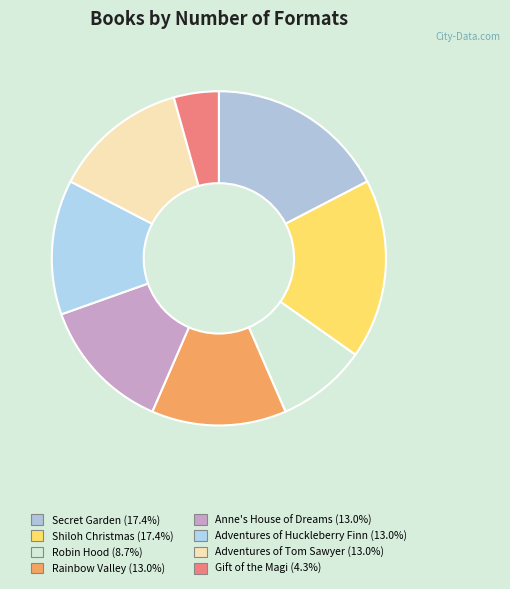

What is the ratio of the value at Gift of the Magi to the value at Anne's House of Dreams?

0.3